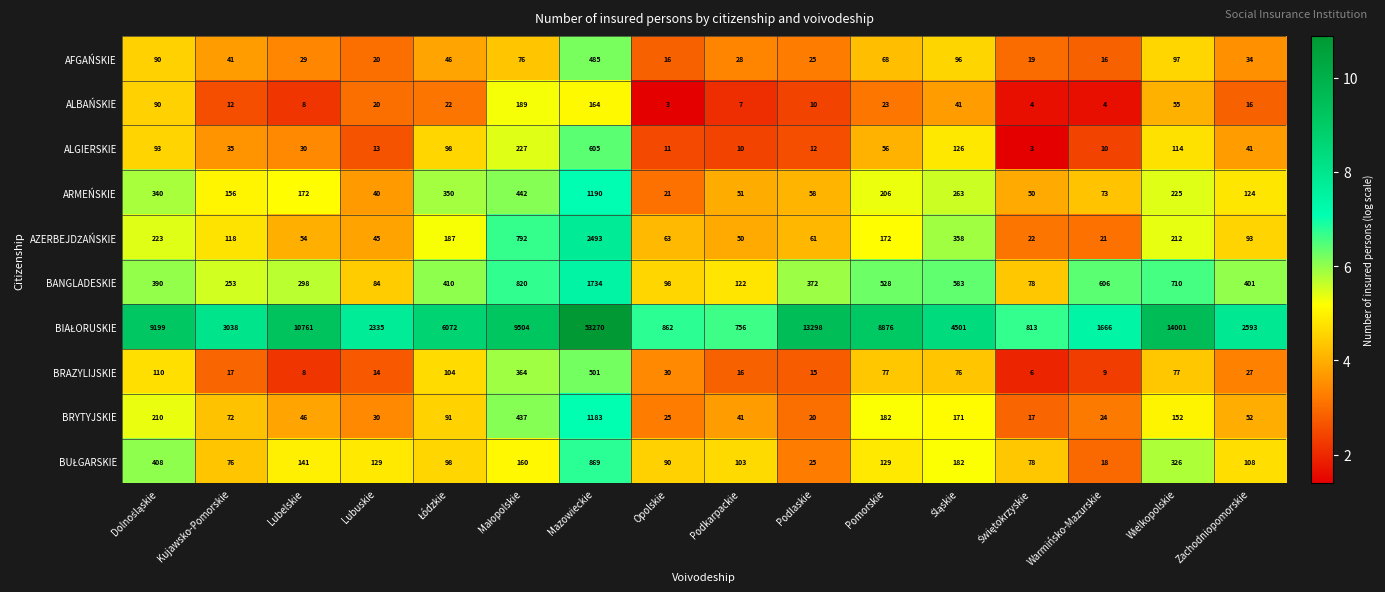

What is the difference between the highest and lowest values at Kujawsko-Pomorskie?

3026